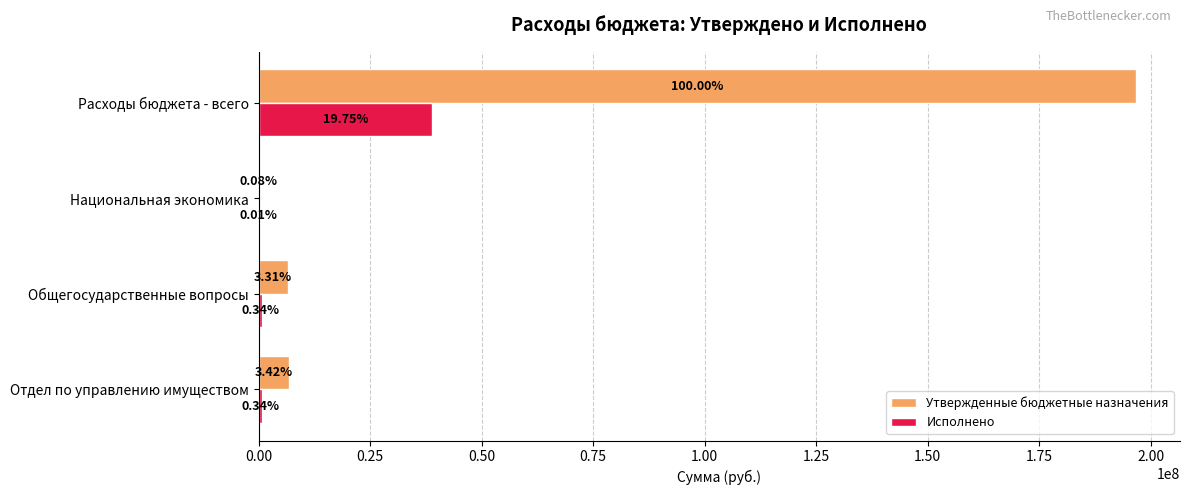

What are all the series names shown in the legend?

Утвержденные бюджетные назначения, Исполнено